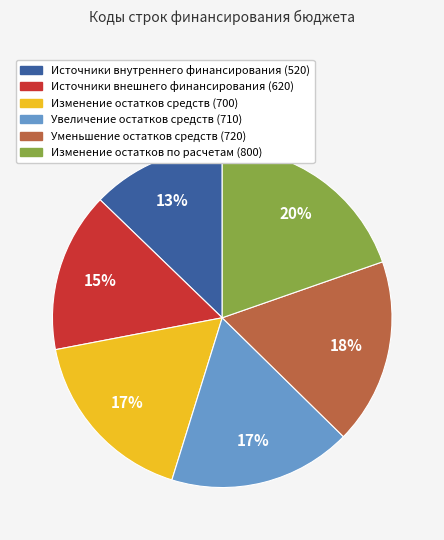

What is the ratio of the value at Уменьшение остатков средств (720) to the value at Изменение остатков по расчетам (800)?

0.9